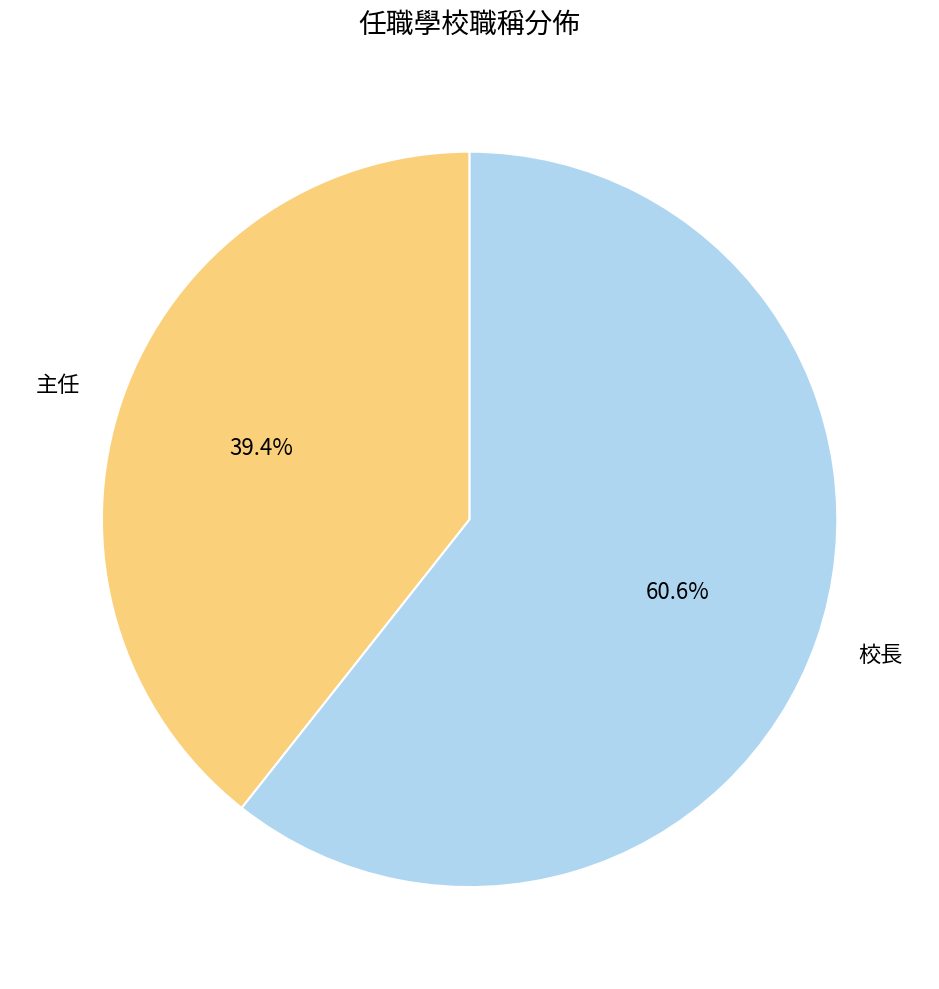

Rank the categories by value from highest to lowest.

校長, 主任